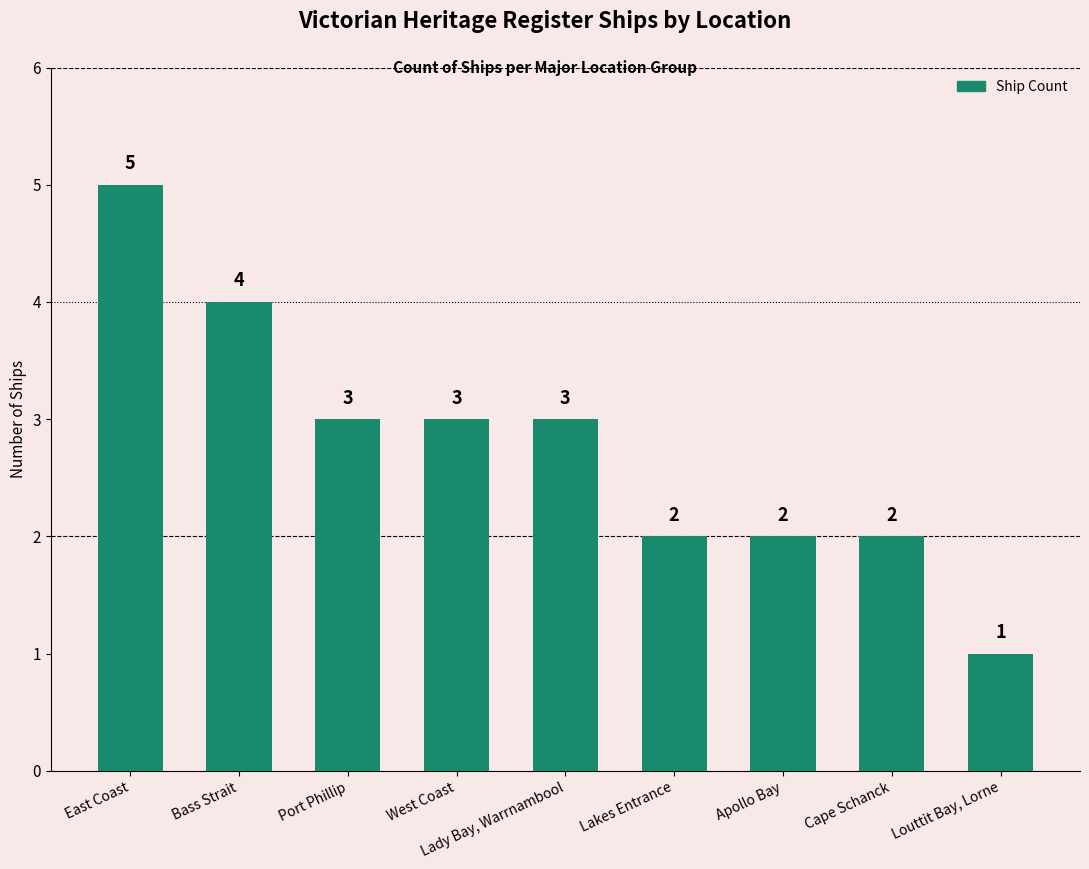

How many values are between 2 and 3?

6